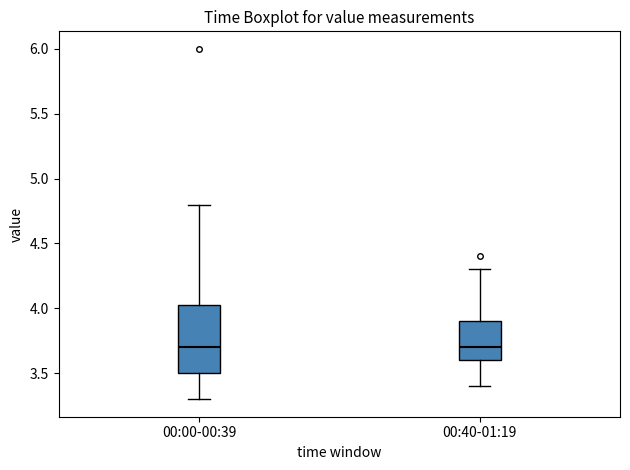

Comparing the boxes themselves (not the whiskers), which one is the tallest?

00:00-00:39